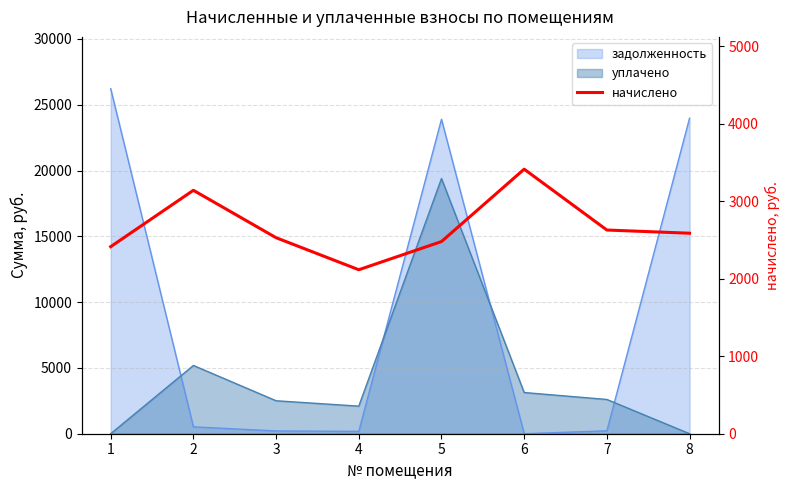

Between 4 and 3, which is larger?

3